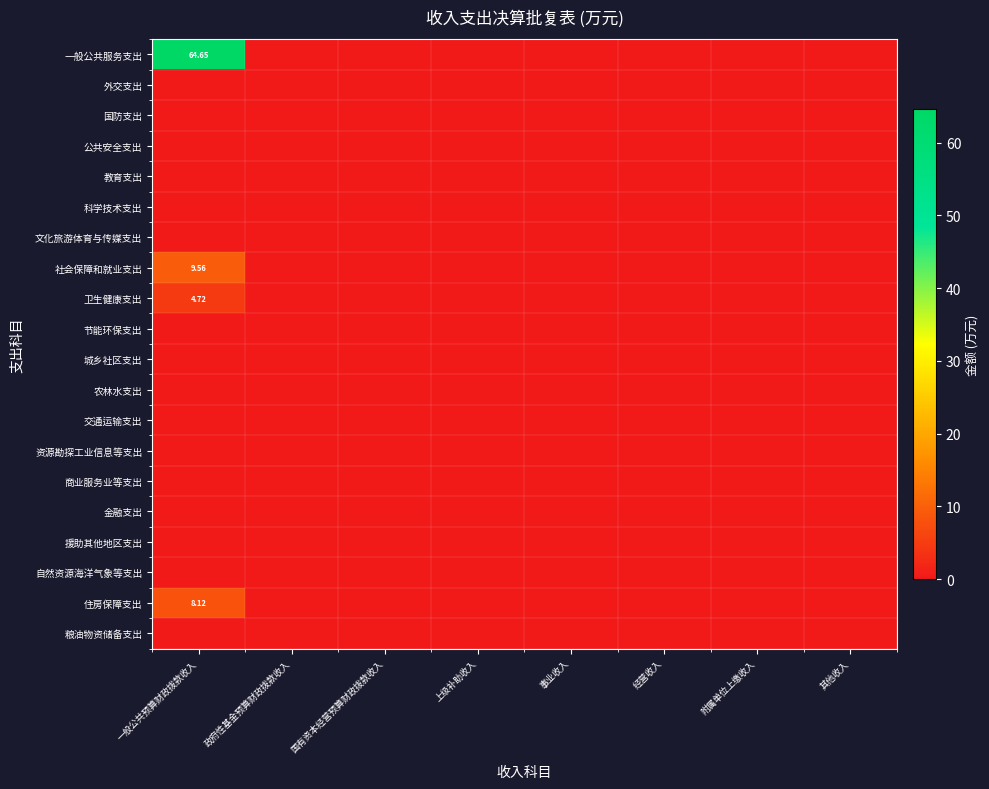

Which series has the largest total across all categories?

一般公共服务支出